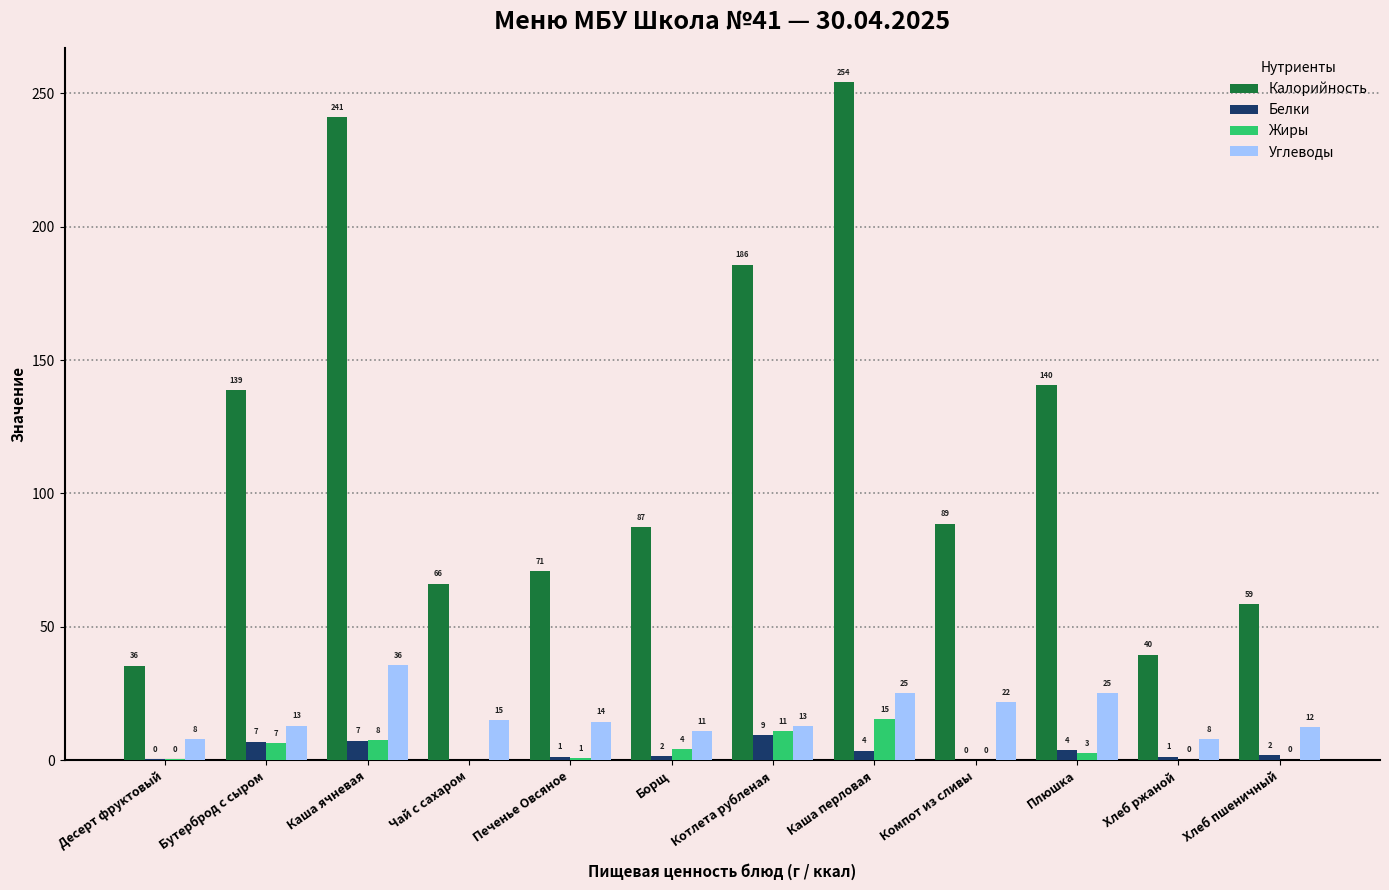

Read the Углеводы value at Печенье Овсяное.

14.5